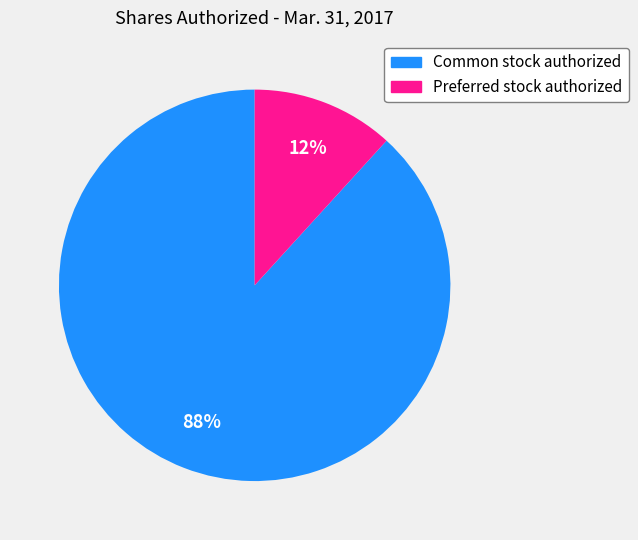

To the nearest percent, what is the difference between the Preferred stock authorized and Common stock authorized slice percentages?

76%